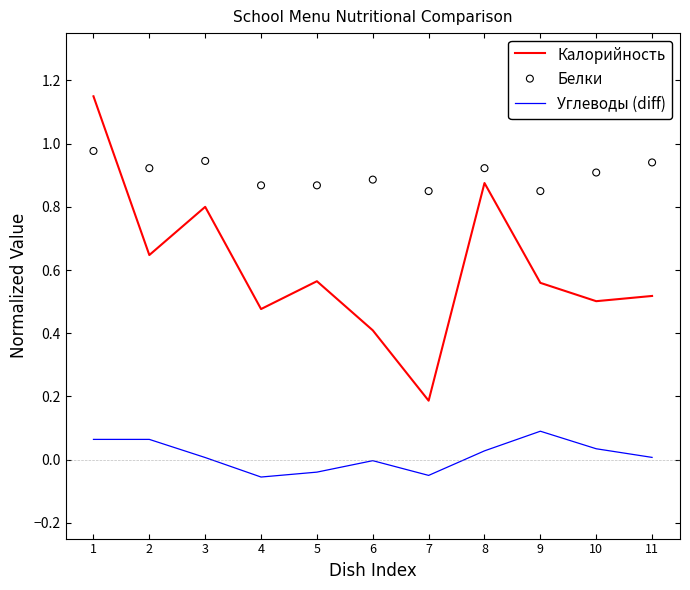

Which series contains the lowest Y value?

Углеводы (diff)